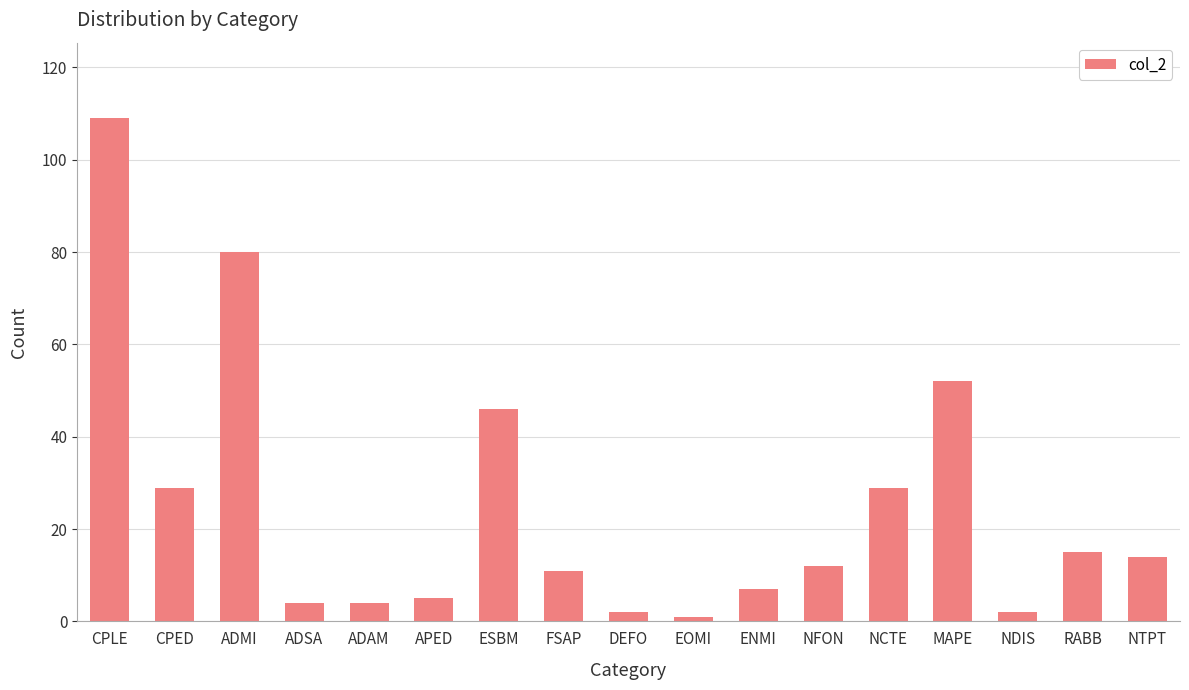

At which label is the value closest to 55?

MAPE